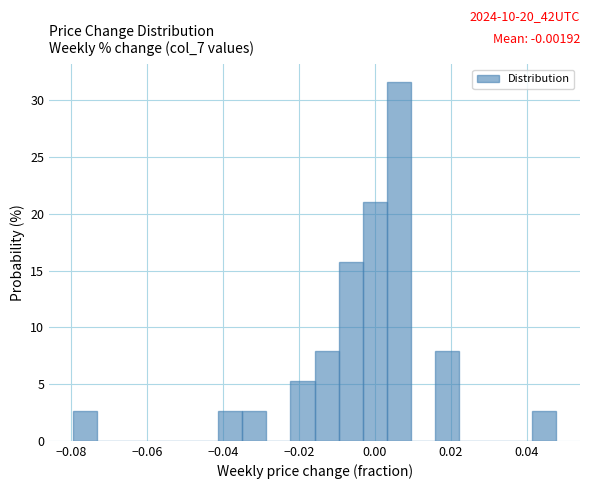

Read against the x-axis, roughly where is the centre of the tallest bar?

0.006